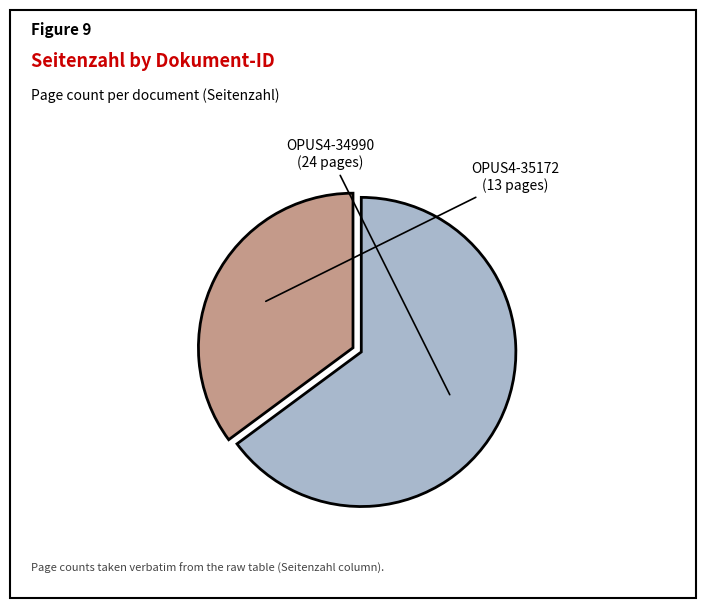

How many slices are in this pie chart?

2